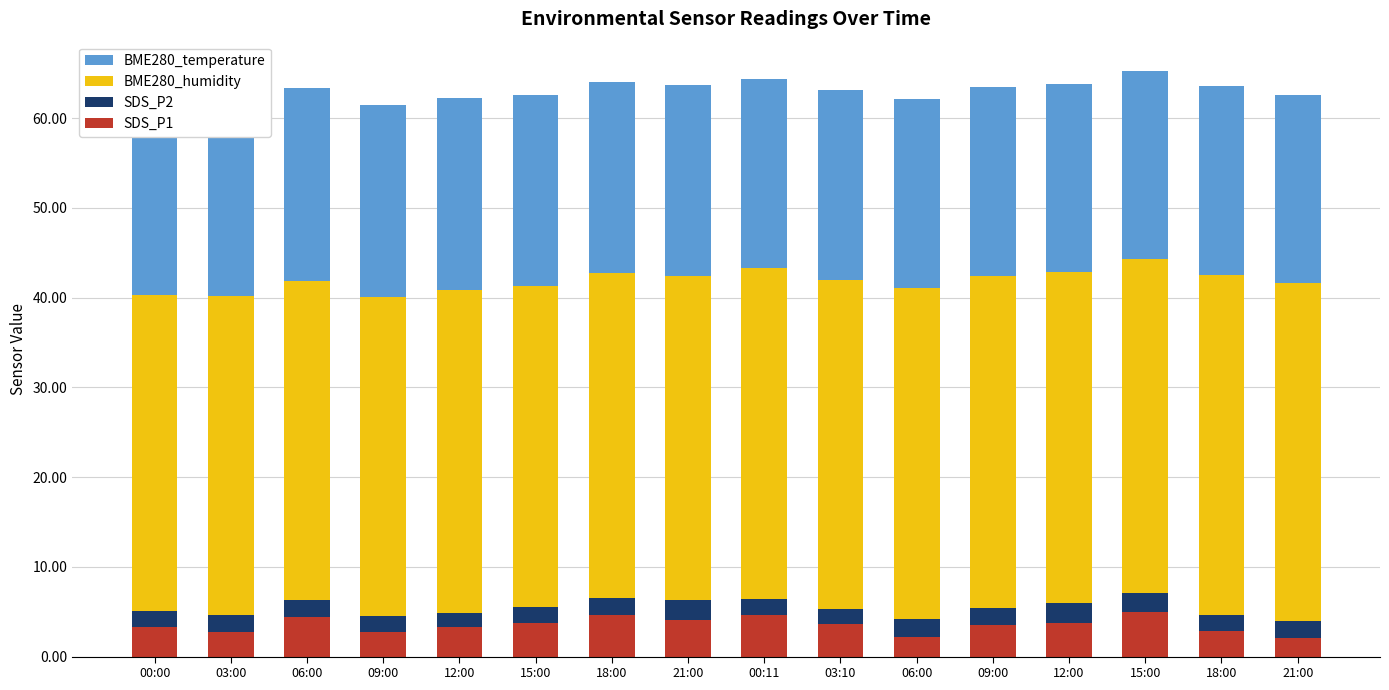

What is the label of the 7th bar from the left?

18:00